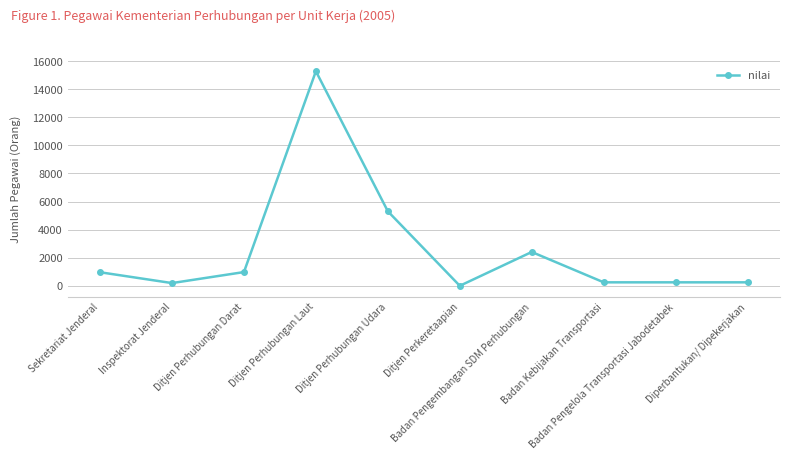

Between Badan Pengelola Transportasi Jabodetabek and Ditjen Perhubungan Darat, which is larger?

Ditjen Perhubungan Darat